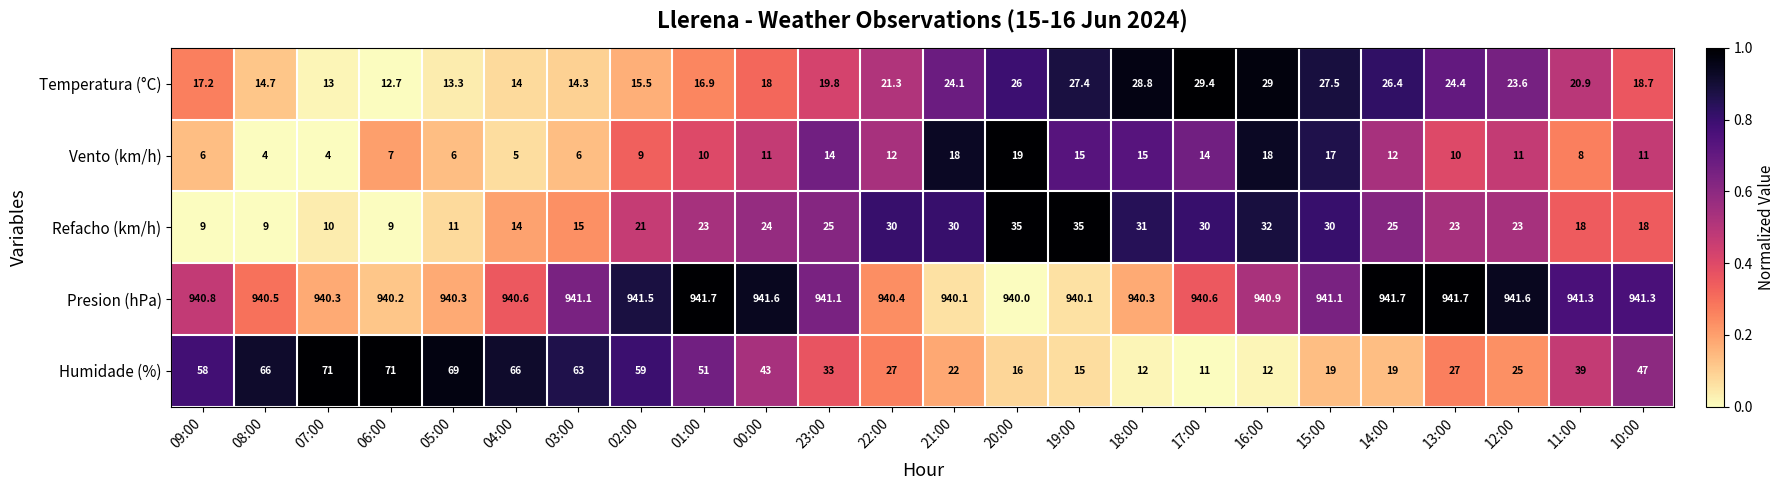

Which series has the largest total across all categories?

Presion (hPa)